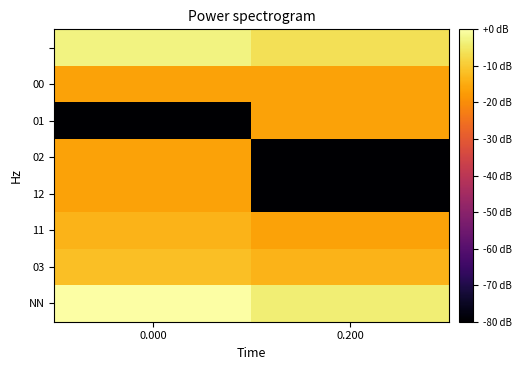

Which series has the largest range (max minus min)?

12